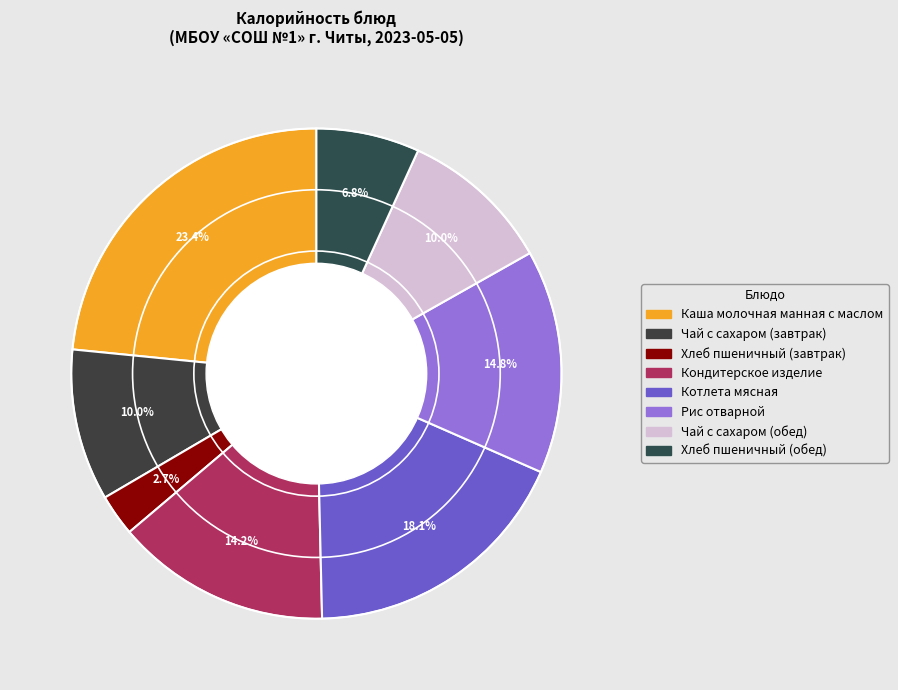

What is the largest slice in the pie chart?

Каша молочная манная с маслом